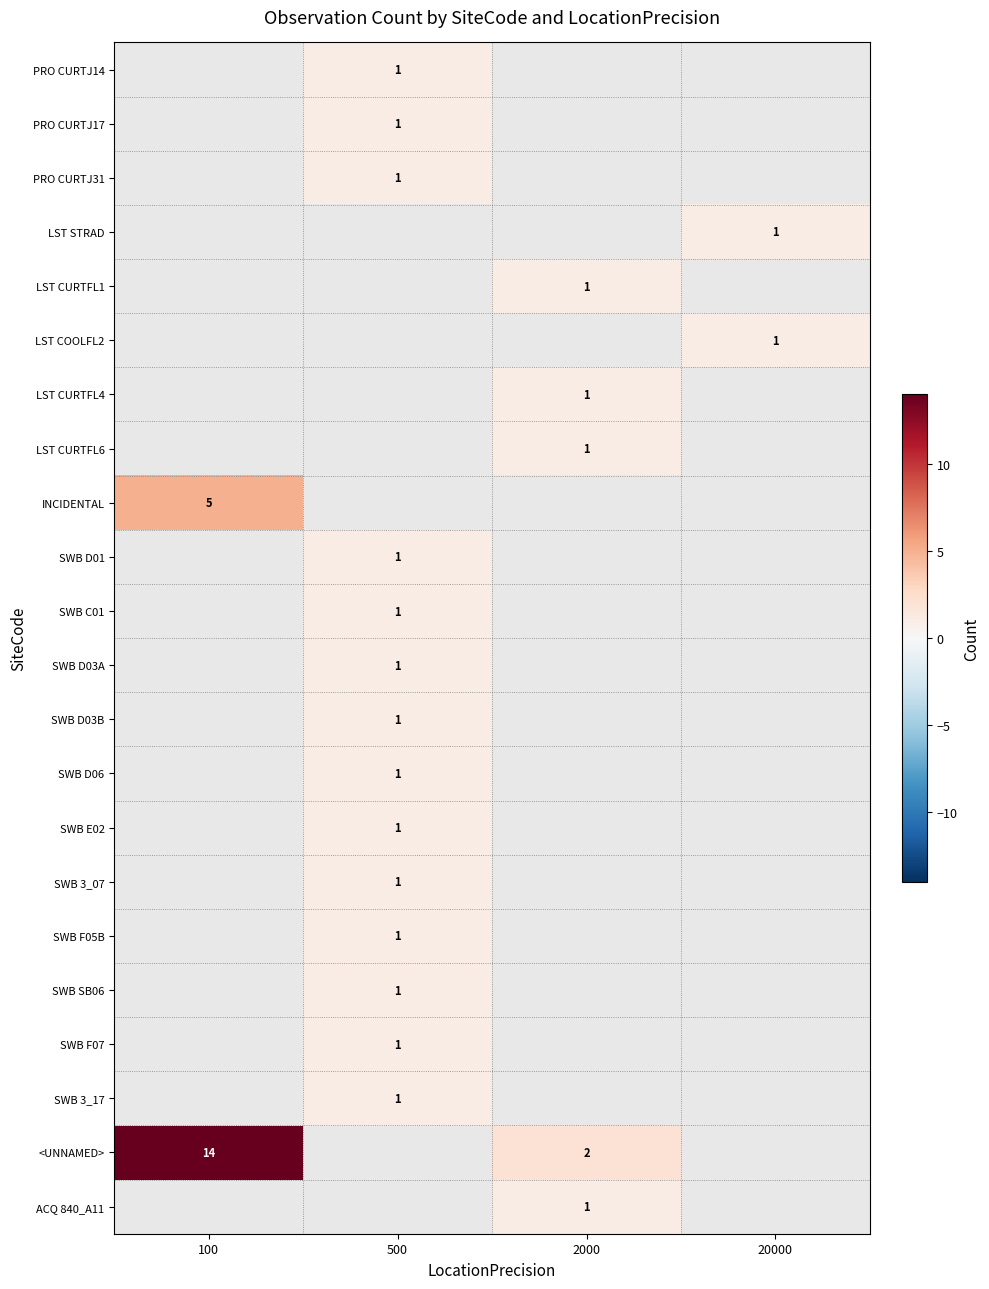

Which series has the largest range (max minus min)?

<UNNAMED>